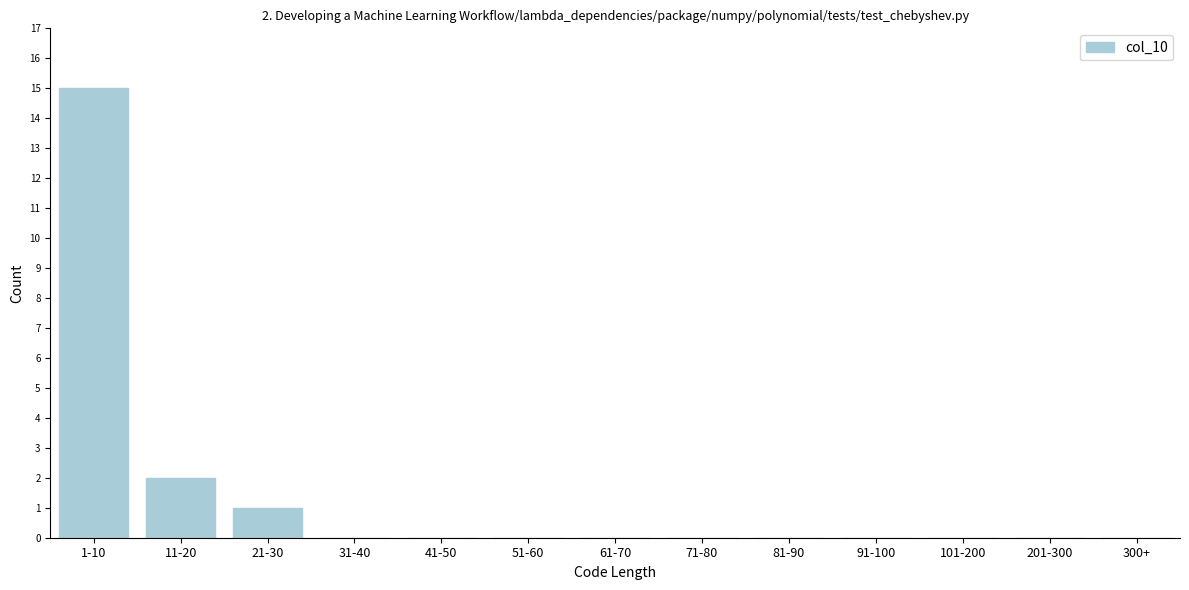

Reading left to right, list all the values displayed in this chart.

1-10=15	11-20=2	21-30=1	31-40=0	41-50=0	51-60=0	61-70=0	71-80=0	81-90=0	91-100=0	101-200=0	201-300=0	300+=0